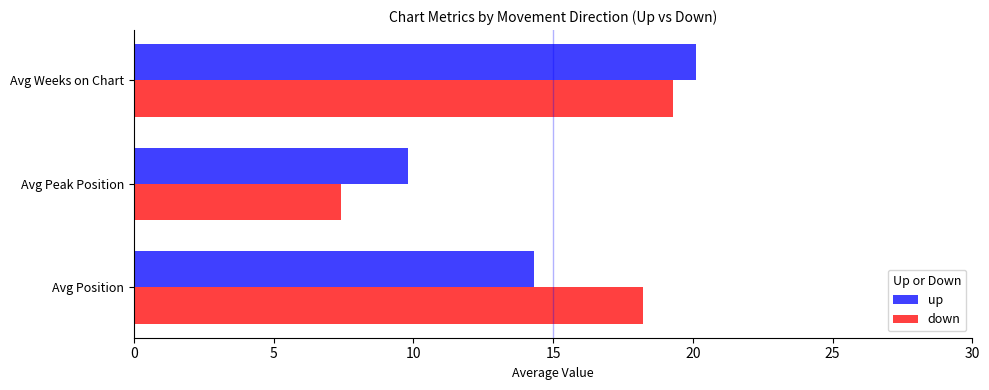

Which series changed the most between Avg Peak Position and Avg Weeks on Chart?

down